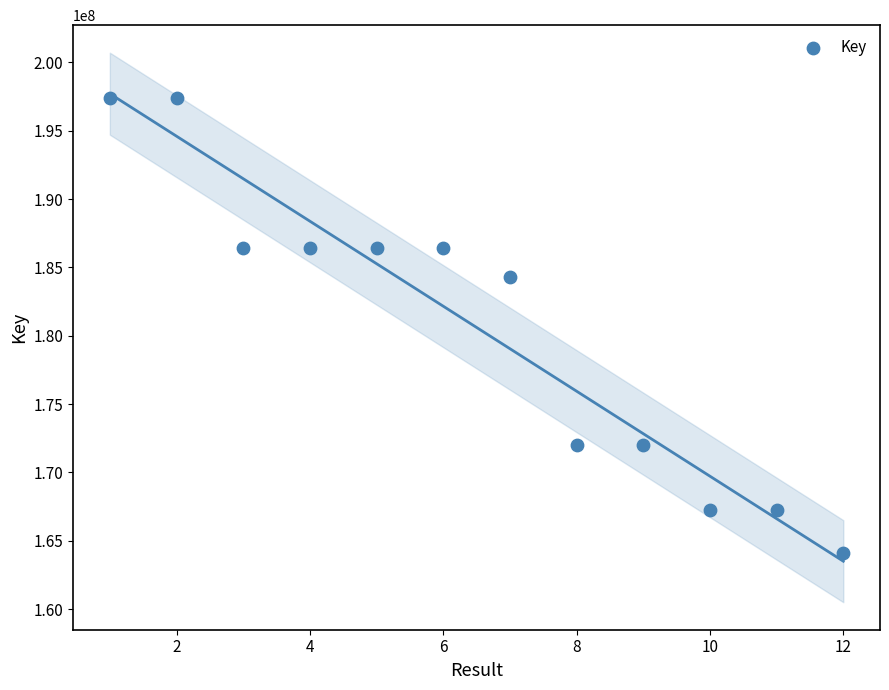

What is the range of X values (max minus min)?

11